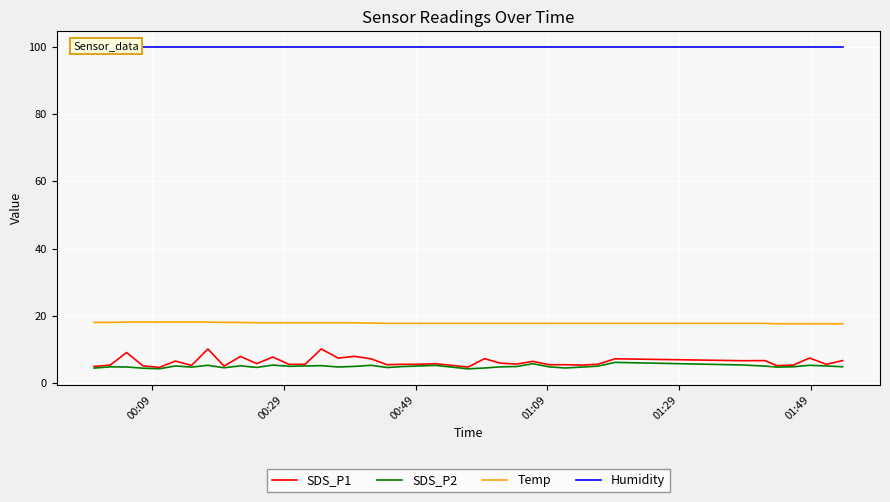

What is the minimum value for Temp?

17.6